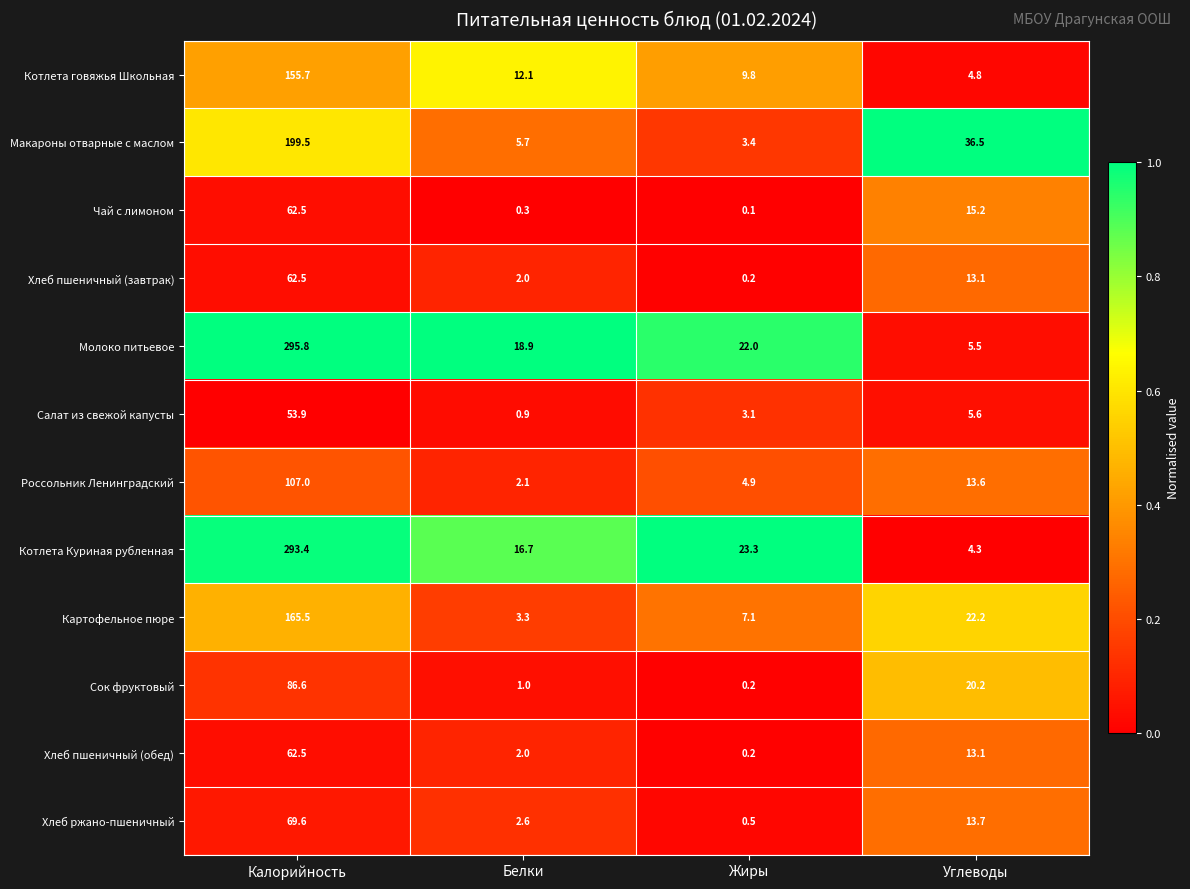

True or false: Россольник Ленинградский has a value of 8.1 at Углеводы.

False